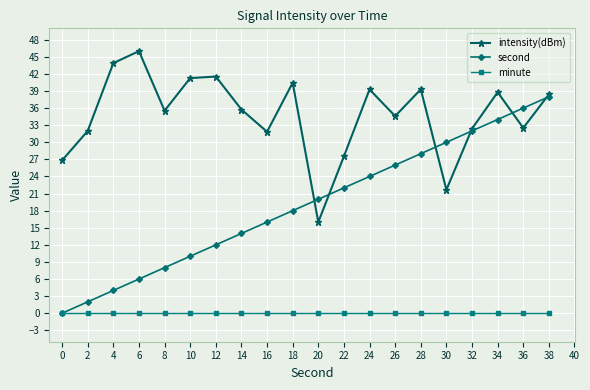

How many interior local peaks does the intensity(dBm) series have?

6